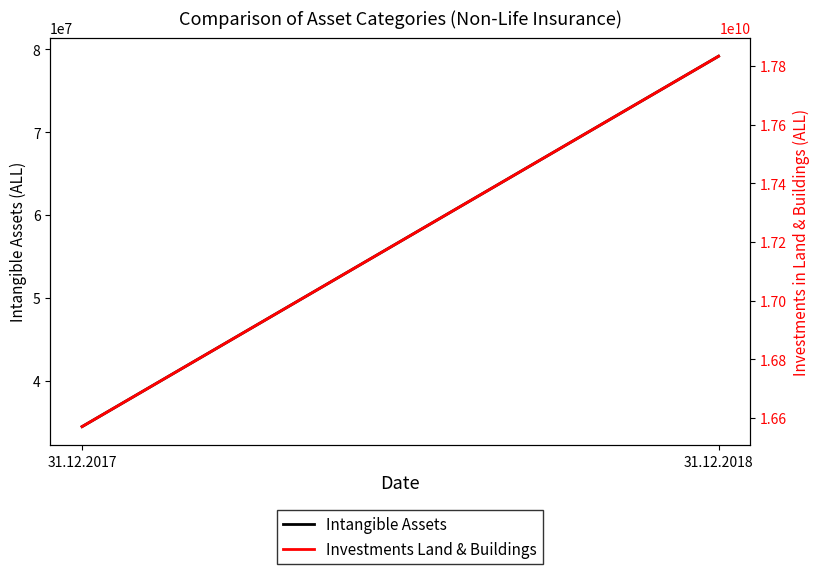

The value of Intangible Assets at 31.12.2018 is 79185791. True or false?

True